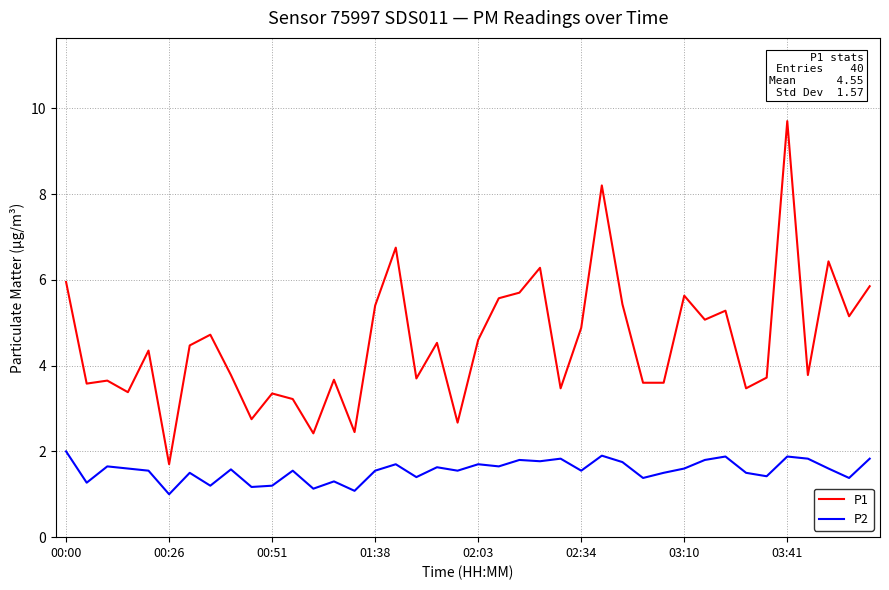

Which series has the largest range (max minus min)?

P1